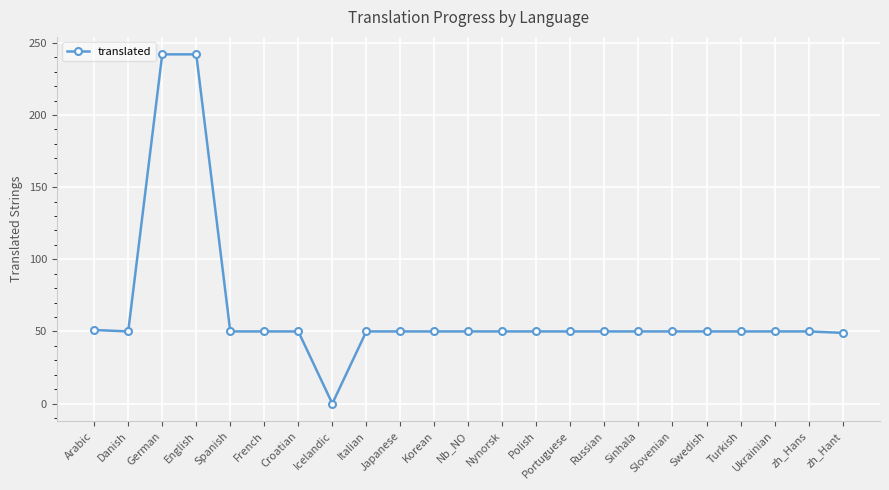

What is the label of the 8th point from the left?

Icelandic